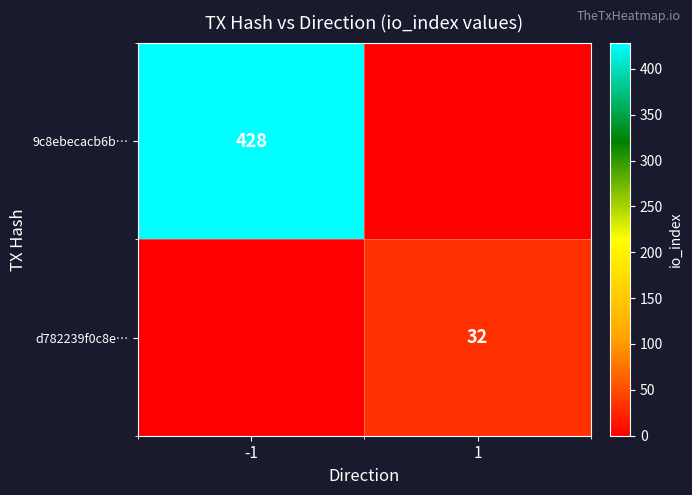

Is the value of d782239f0c8e… at 1 greater than the value of 9c8ebecacb6b… at -1?

No